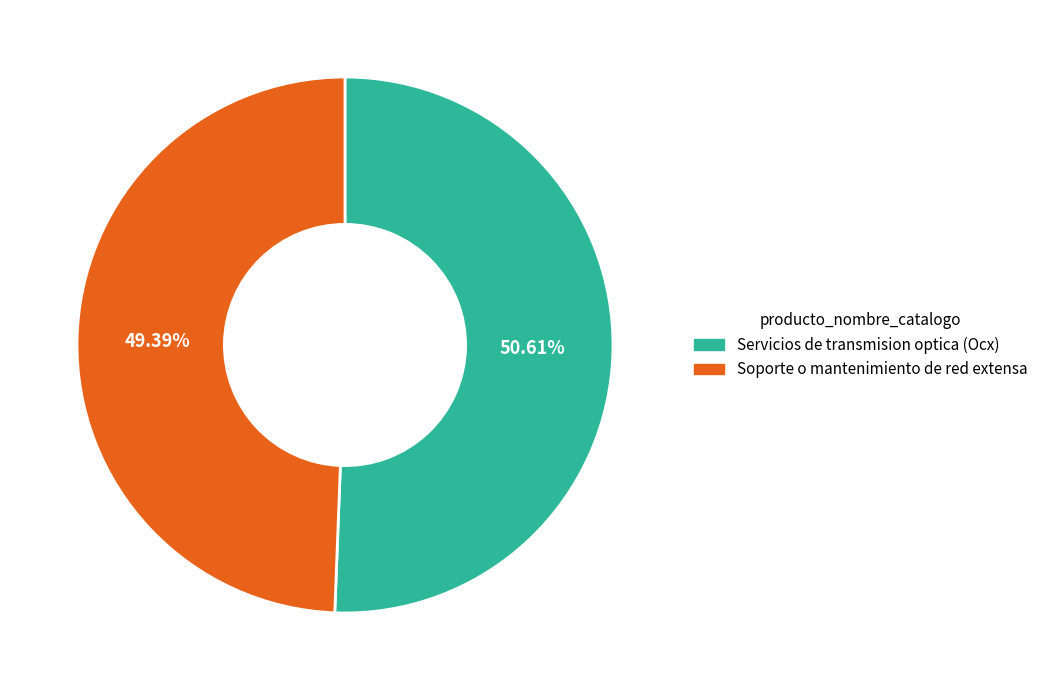

Which has a higher value, Soporte o mantenimiento de red extensa or Servicios de transmision optica (Ocx)?

Servicios de transmision optica (Ocx)